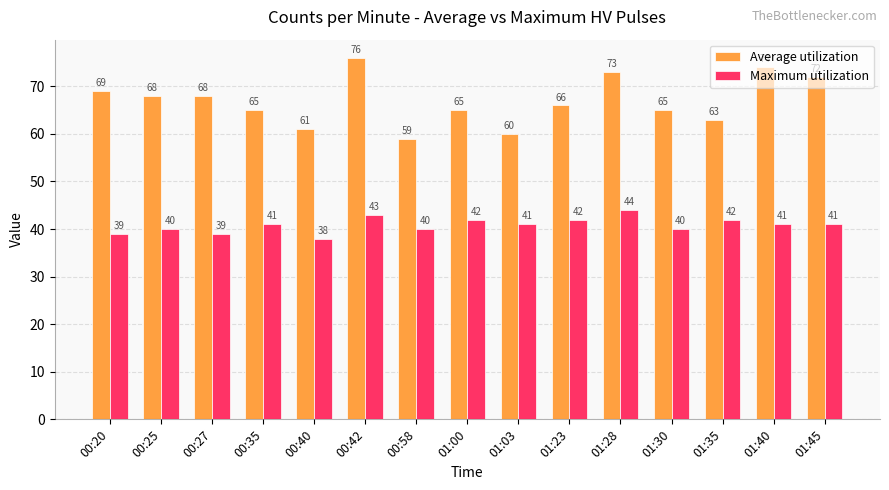

How many bars are there in total?

30